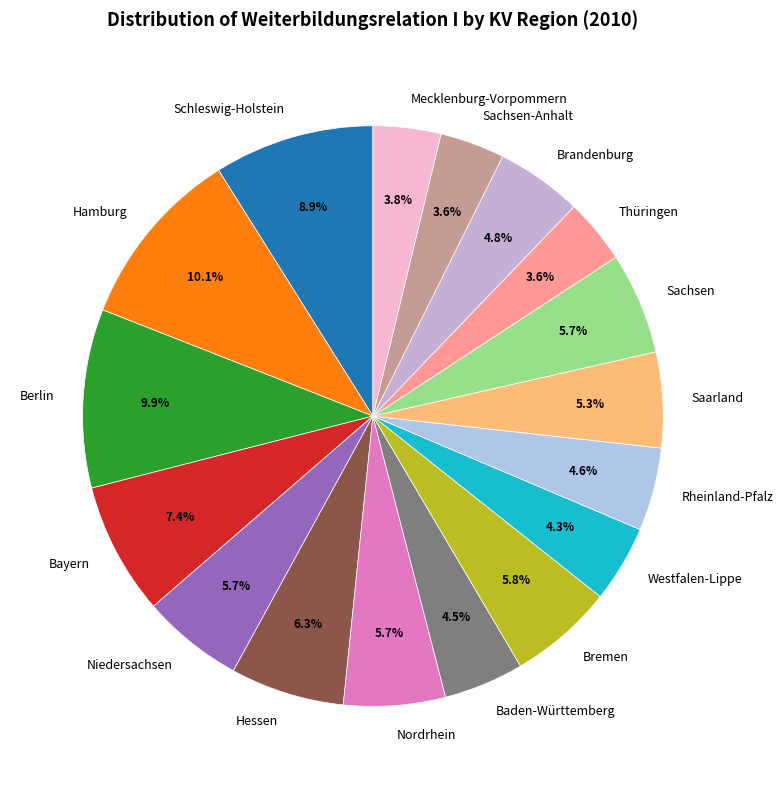

Does Mecklenburg-Vorpommern represent more than half of the total?

No